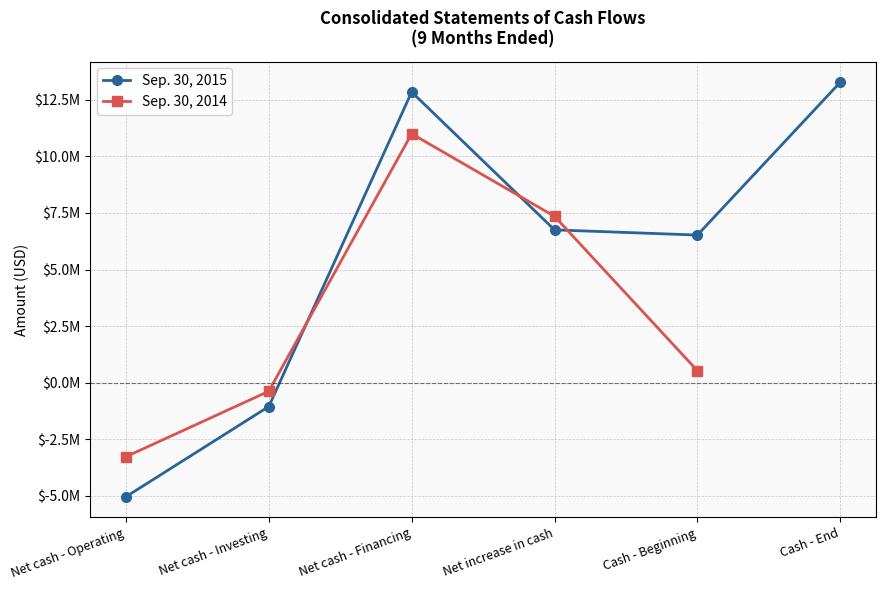

Which series has the largest total across all categories?

Sep. 30, 2015